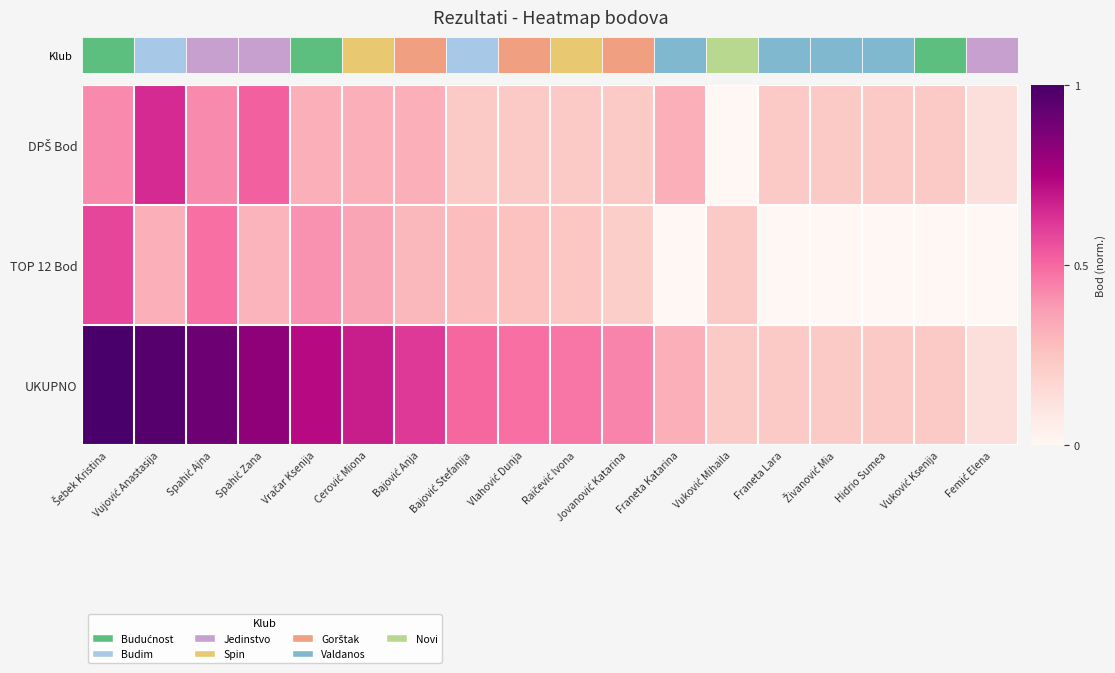

What is the difference between the highest and lowest values at Femić Elena?

0.1